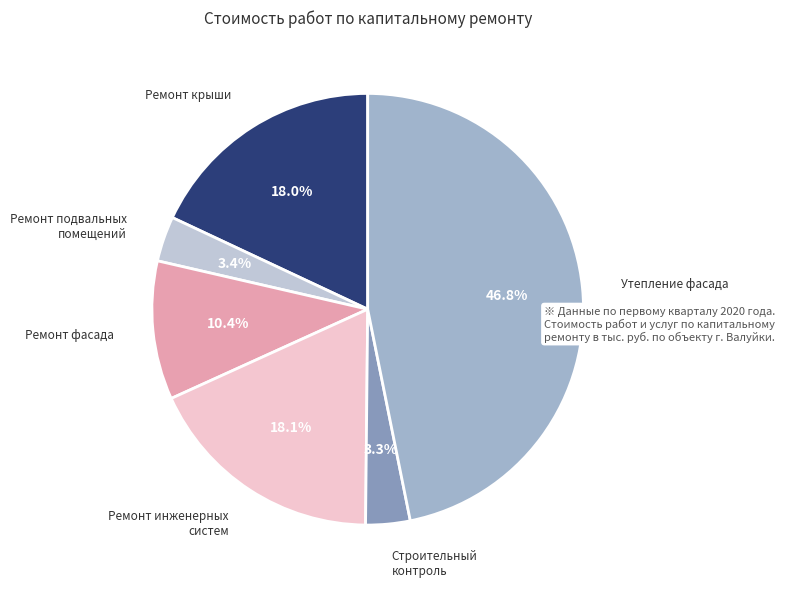

What is the largest slice in the pie chart?

Утепление фасада